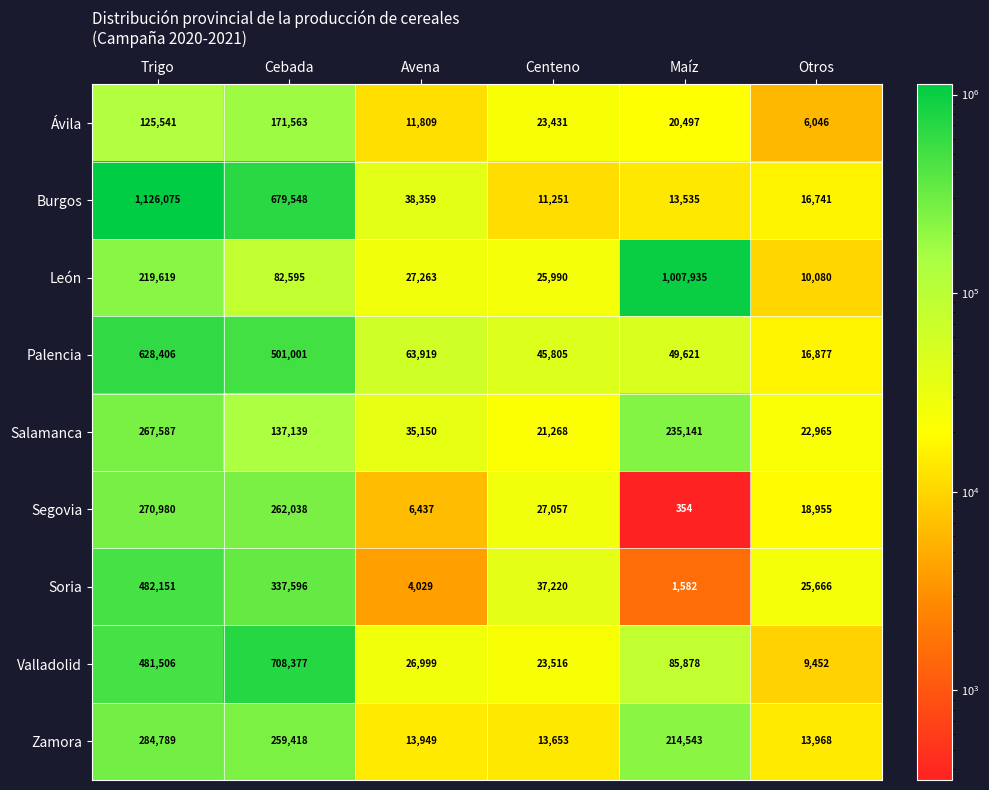

Which series has the largest total across all categories?

Burgos